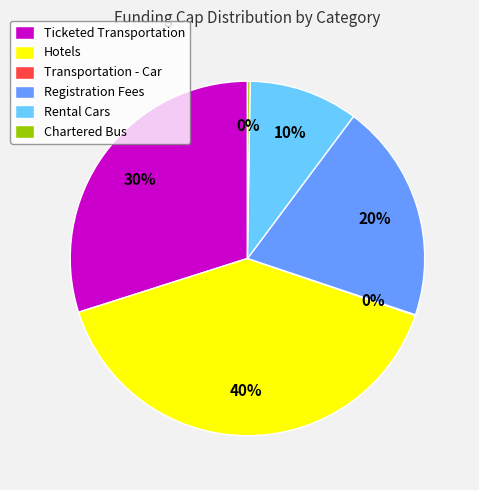

The Rental Cars slice represents 10% of the pie. True or false?

True